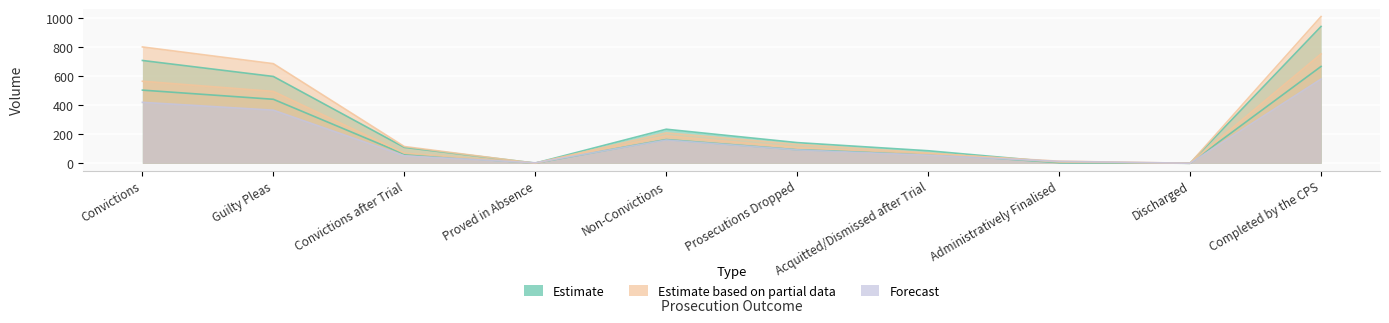

True or false: 2018-19 and 2015-16 cross at least once.

True